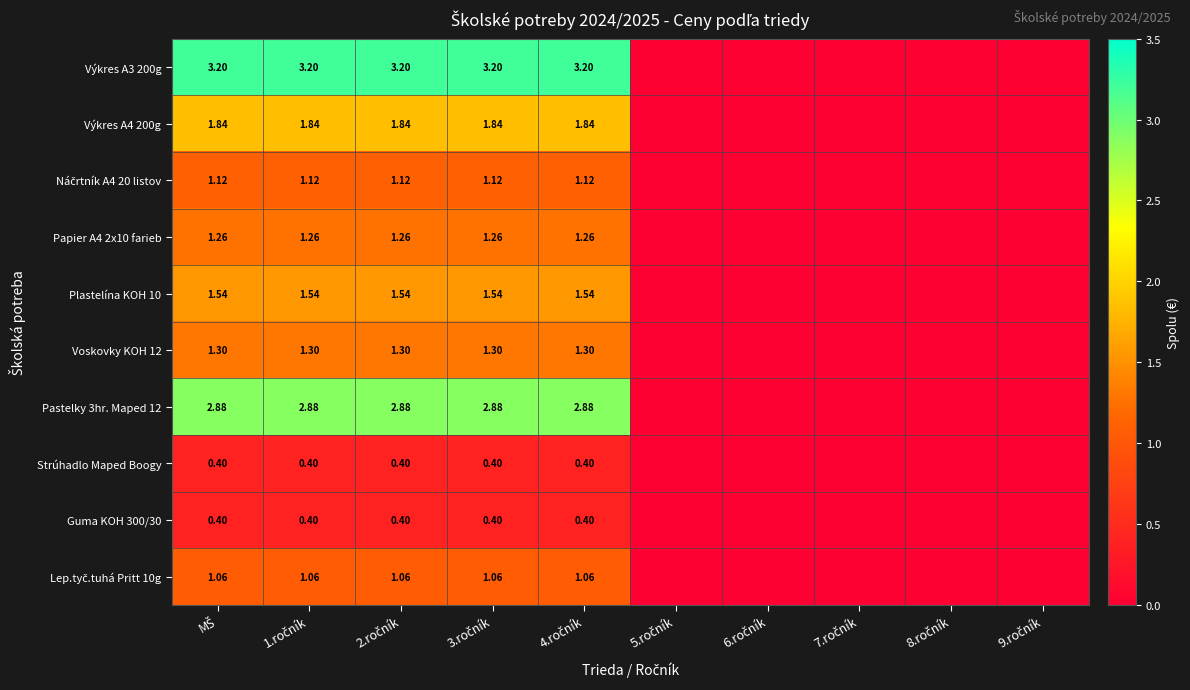

At how many categories does at least one series exceed 2?

5